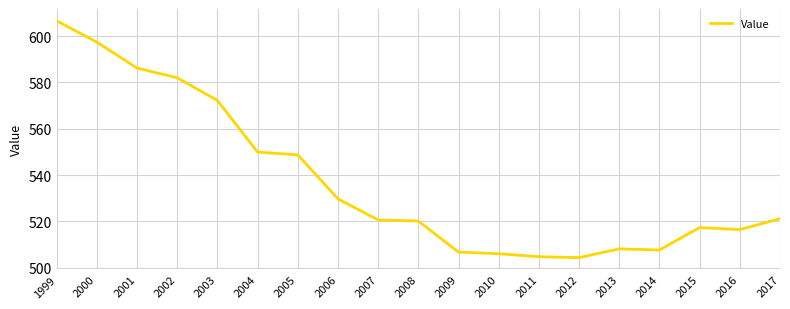

At which category does the chart reach its peak across all series?

1999